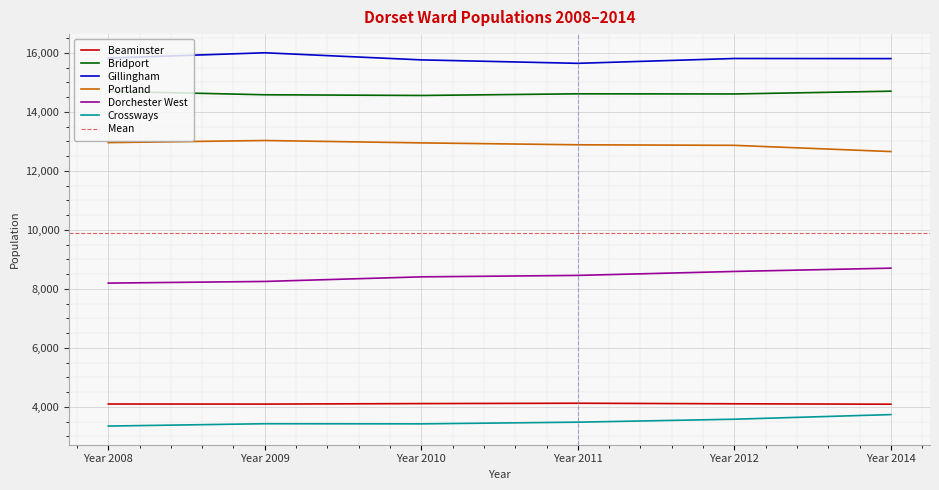

Reading left to right, transcribe all the data shown in this chart.

Beaminster: 4097	4094	4111	4123	4104	4090
Bridport: 14702	14584	14560	14616	14611	14705
Gillingham: 15829	16008	15767	15650	15814	15810
Portland: 12961	13033	12952	12888	12869	12658
Dorchester West: 8197	8253	8409	8458	8592	8704
Crossways: 3349	3428	3424	3481	3581	3738